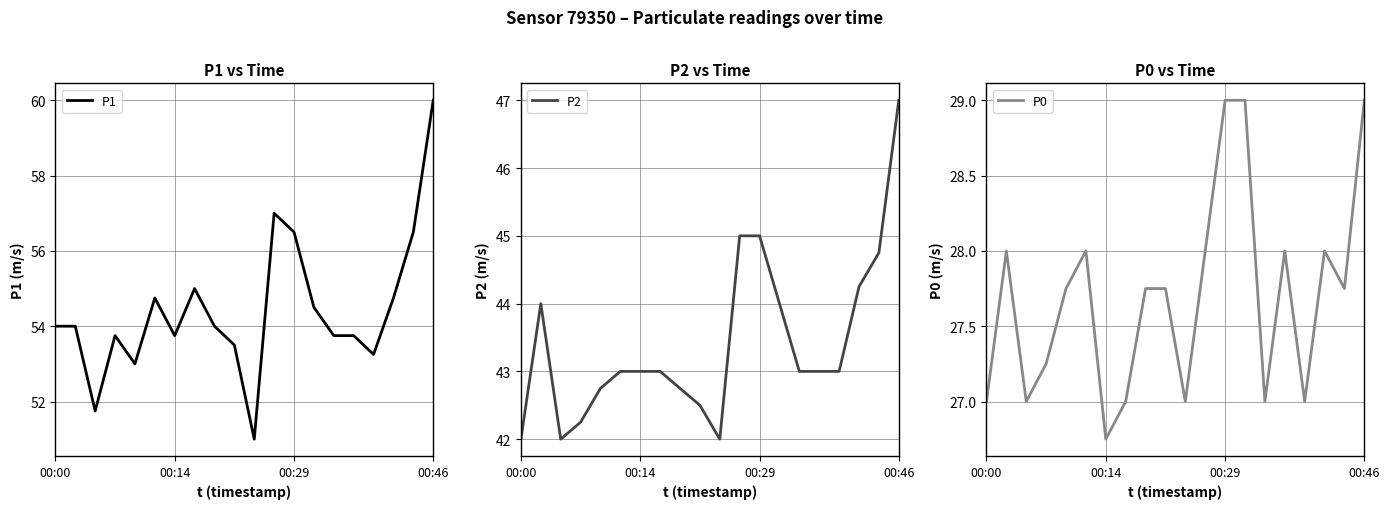

True or false: P1 and P2 cross at least once.

False